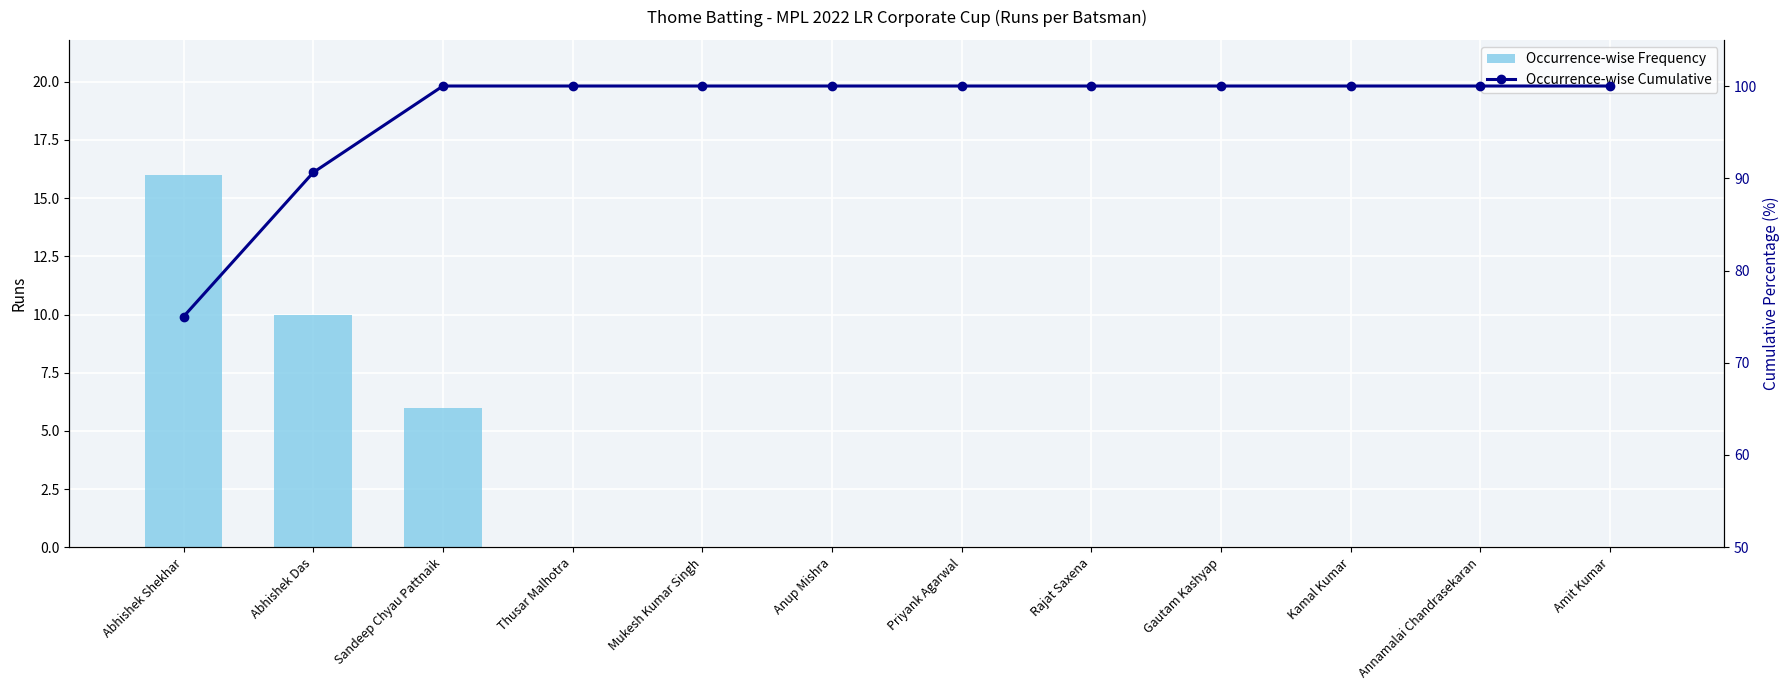

How many data points in Runs (Frequency) are above 0?

3